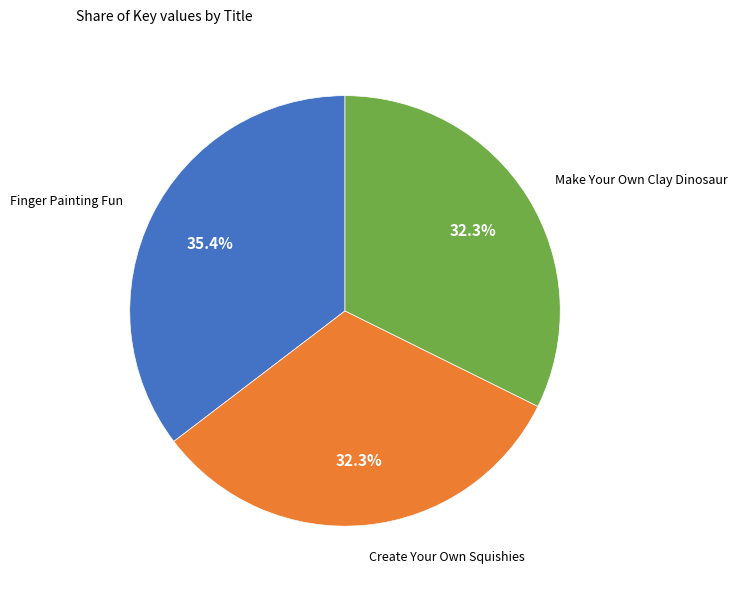

Is there any slice that represents more than half of the pie?

No